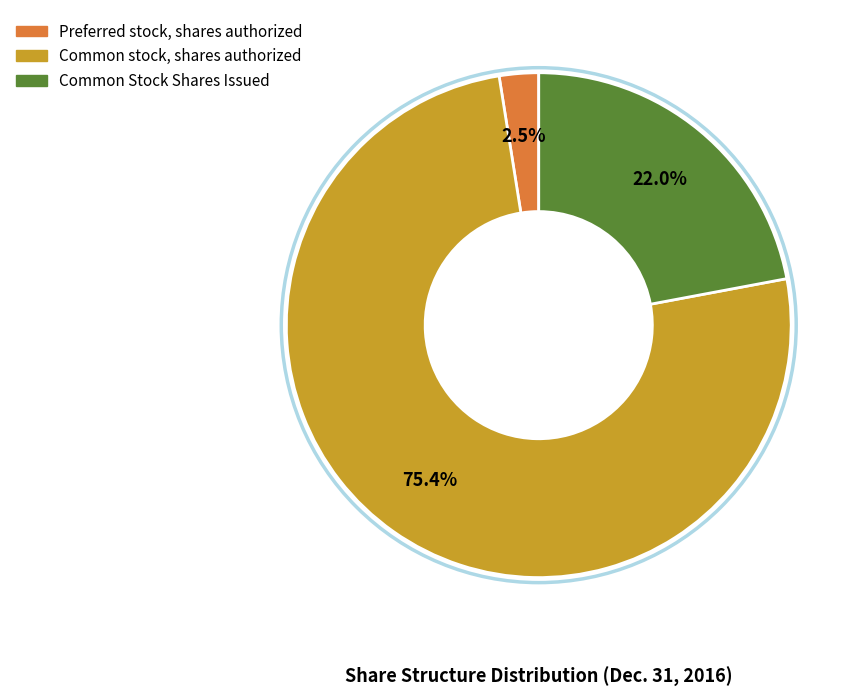

Which slice represents more than half of the pie?

Common stock, shares authorized